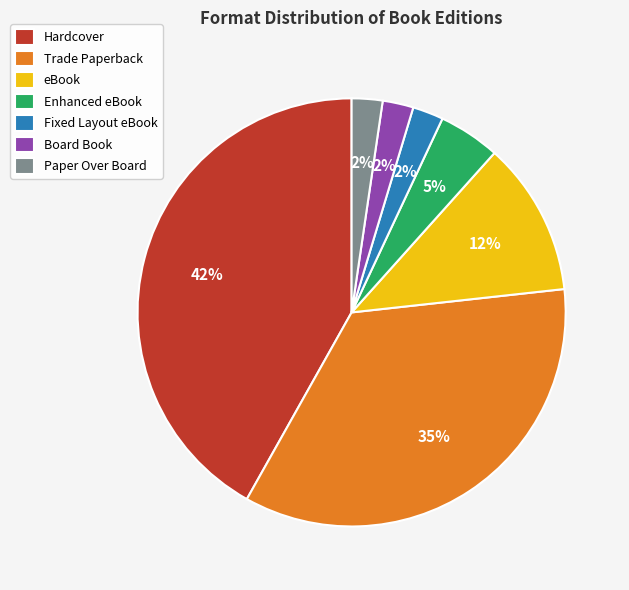

To the nearest percent, what percentage of the pie is Paper Over Board?

2%